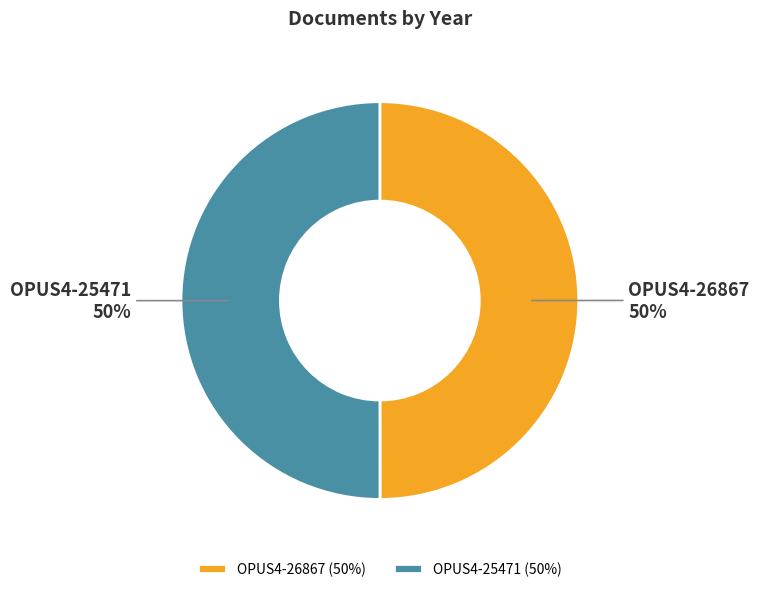

How many segments does this pie chart have?

2